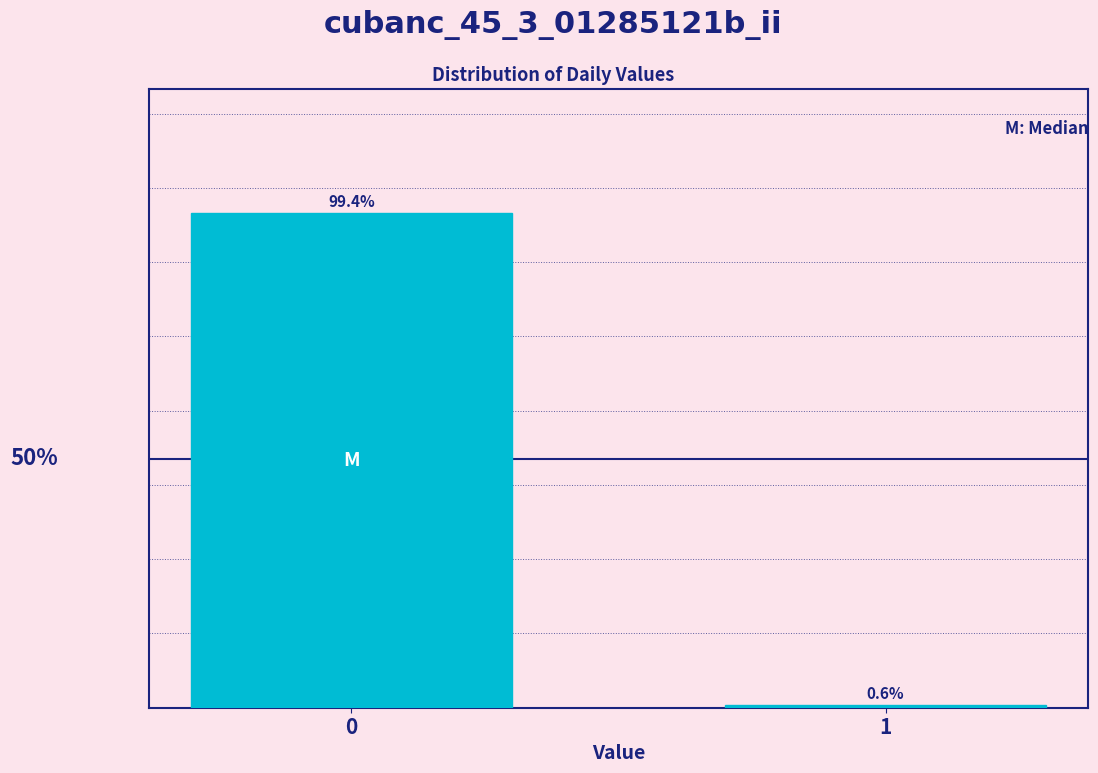

Rank the categories by value from lowest to highest.

1, 0